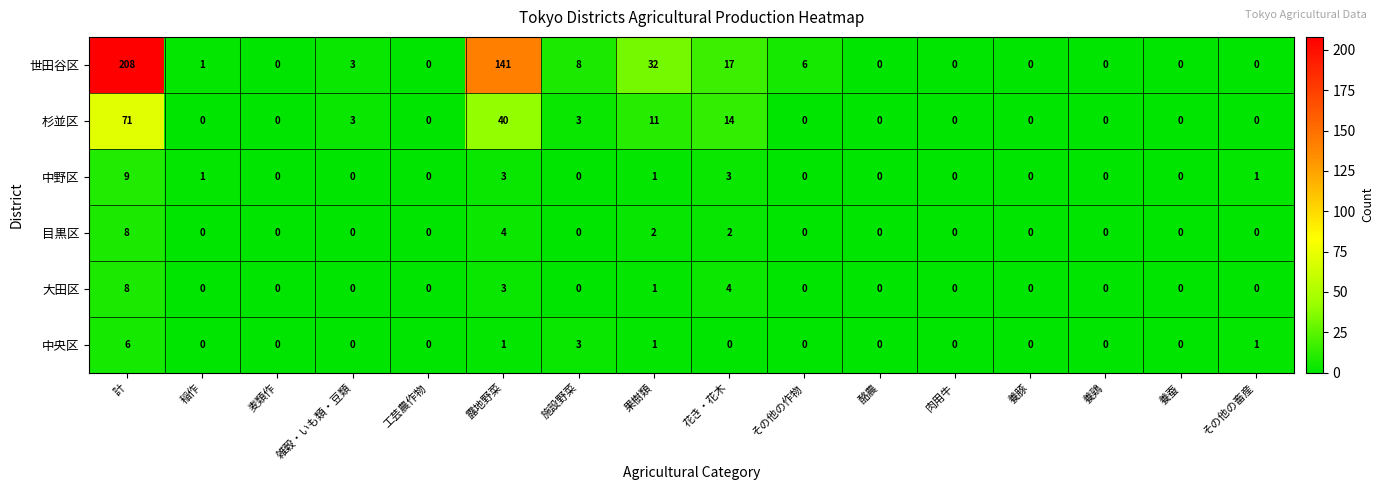

Which series has the largest total across all categories?

世田谷区